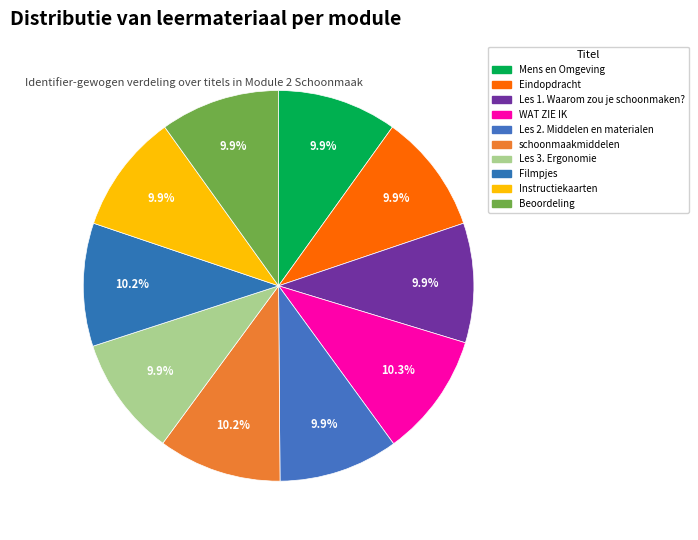

Rank the categories by value from lowest to highest.

Mens en Omgeving, Eindopdracht, Les 1. Waarom zou je schoonmaken?, Les 2. Middelen en materialen, Les 3. Ergonomie, Instructiekaarten, Beoordeling, Filmpjes, schoonmaakmiddelen, WAT ZIE IK